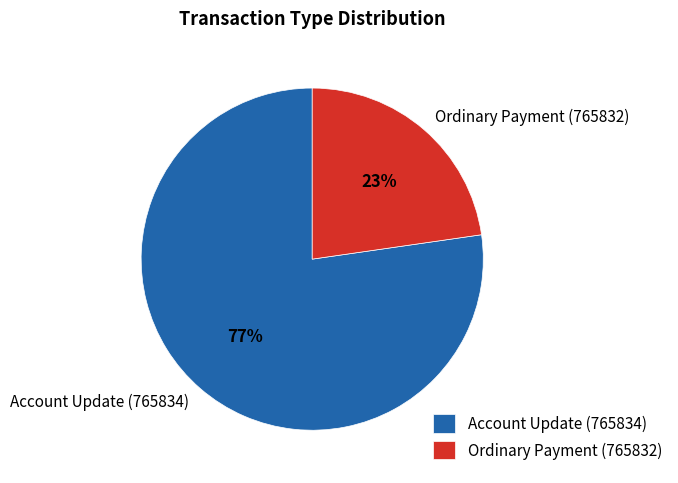

Is there any slice that represents more than half of the pie?

Yes